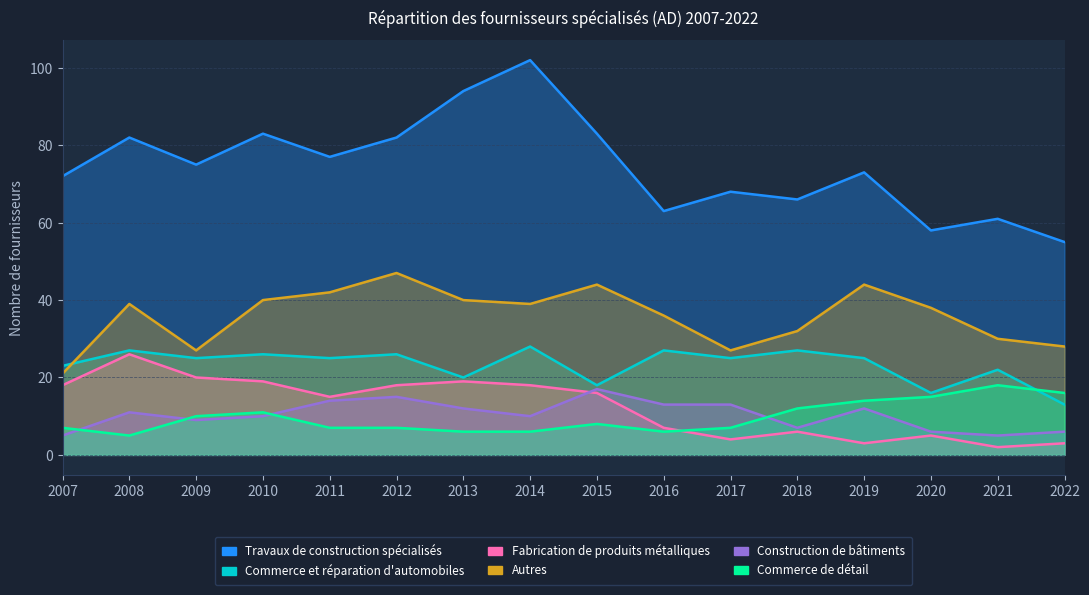

What is the difference between the Commerce de détail values at 2010 and 2007?

4